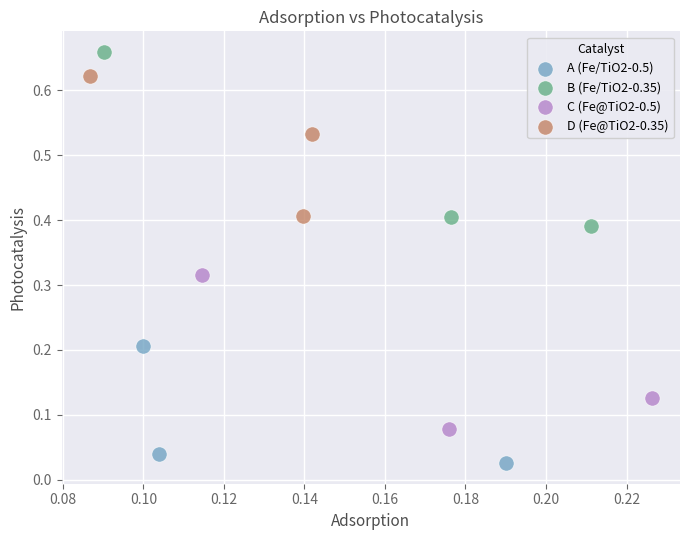

Which series reaches the minimum Y coordinate?

A (Fe/TiO2-0.5)